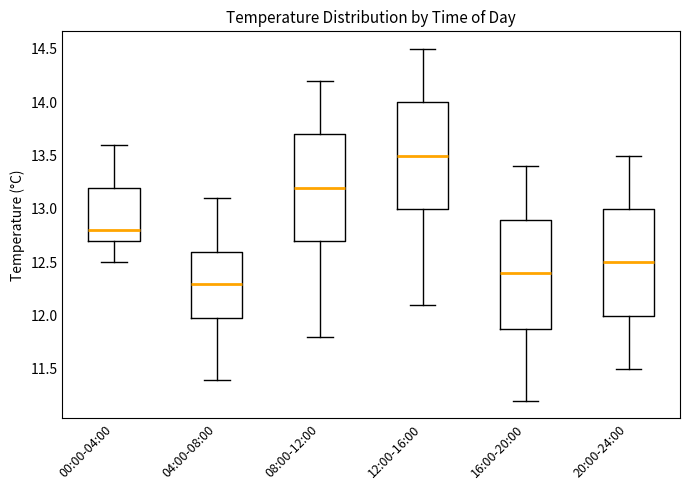

Reading left to right, read every box against the y-axis: the position of its median line, the range the box covers, and the ends of its whiskers. The values are not printed on the chart, so give them approximately, as read against the axis.

00:00-04:00: median 12.8, box 12.7 to 13.2, whiskers 12.5 to 13.6
04:00-08:00: median 12.3, box 12.0 to 12.6, whiskers 11.4 to 13.1
08:00-12:00: median 13.2, box 12.7 to 13.7, whiskers 11.8 to 14.2
12:00-16:00: median 13.5, box 13.0 to 14.0, whiskers 12.1 to 14.5
16:00-20:00: median 12.4, box 11.9 to 12.9, whiskers 11.2 to 13.4
20:00-24:00: median 12.5, box 12.0 to 13.0, whiskers 11.5 to 13.5